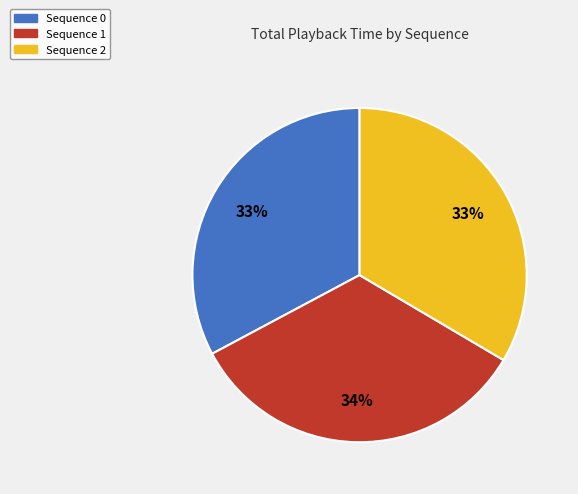

Does any single category account for the majority?

No